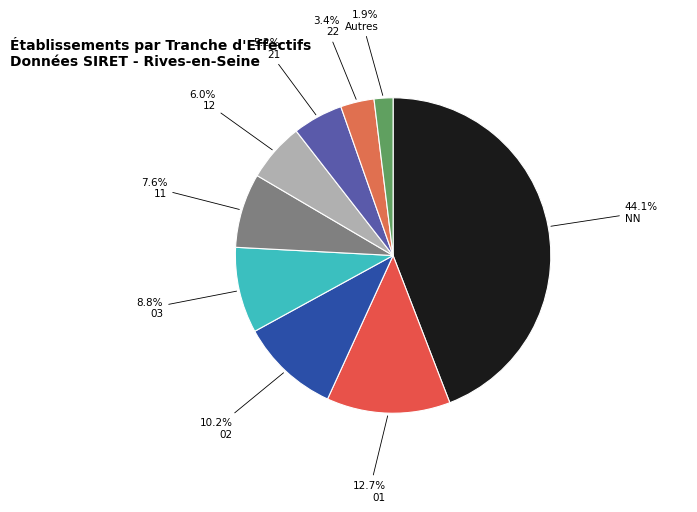

How many slices are in this pie chart?

9